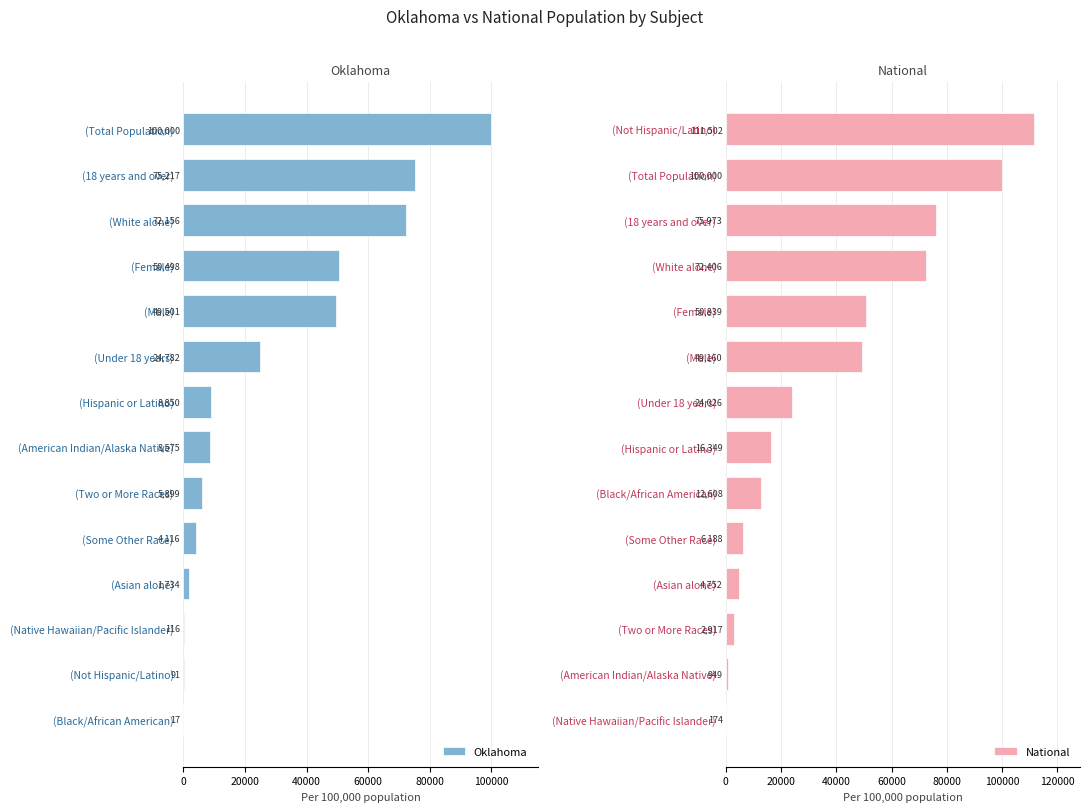

Which series has the largest total across all categories?

National